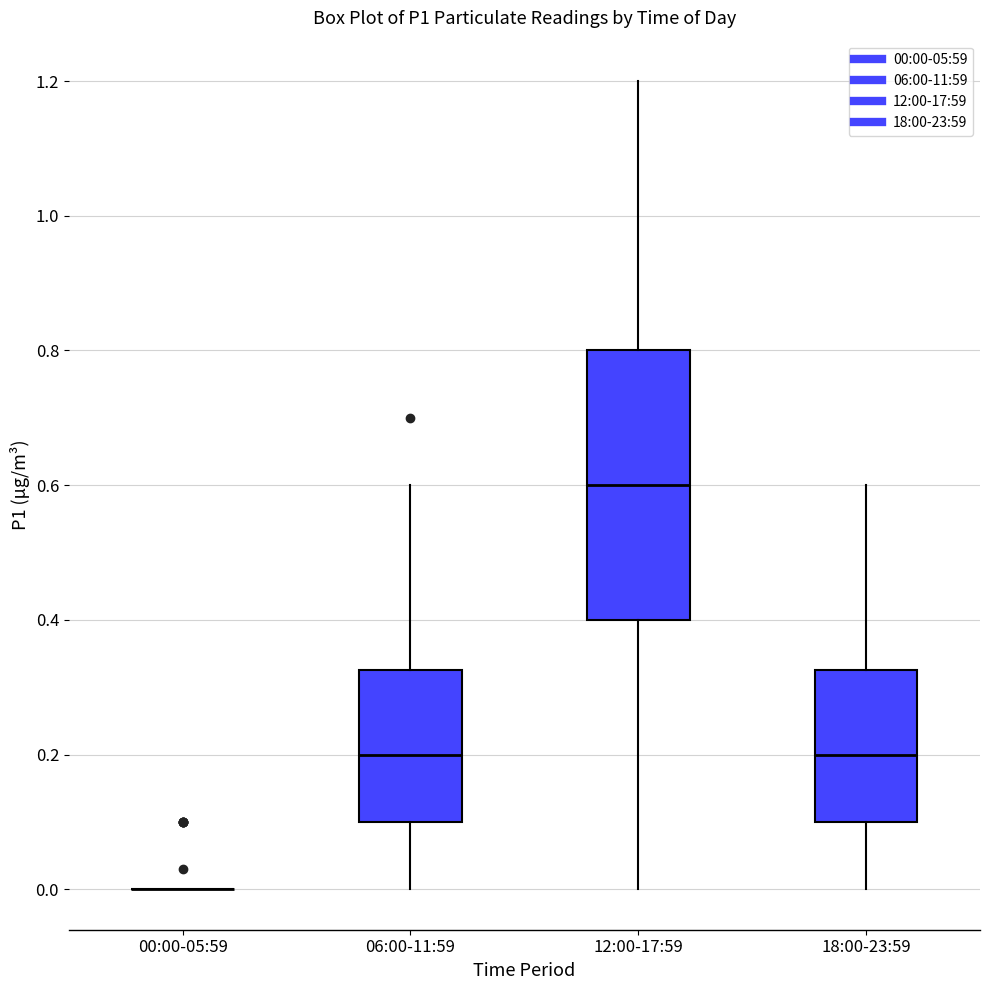

Reading left to right, transcribe this box plot: for each box, give where its median line is, the range the box spans, and where its two whiskers end, as read against the y-axis. The values are not printed on the chart, so give them approximately, as read against the axis.

00:00-05:59: box collapsed to a line at 0.00, whiskers 0.00 to 0.00
06:00-11:59: median 0.20, box 0.10 to 0.32, whiskers 0.00 to 0.60
12:00-17:59: median 0.60, box 0.40 to 0.80, whiskers 0.00 to 1.20
18:00-23:59: median 0.20, box 0.10 to 0.32, whiskers 0.00 to 0.60